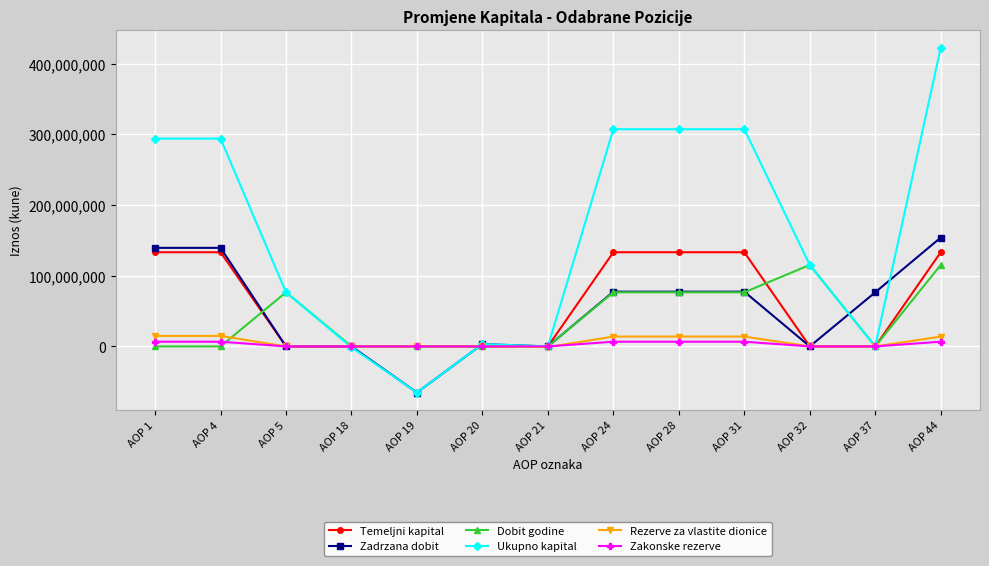

What is the sum of all Temeljni kapital values?

798990000